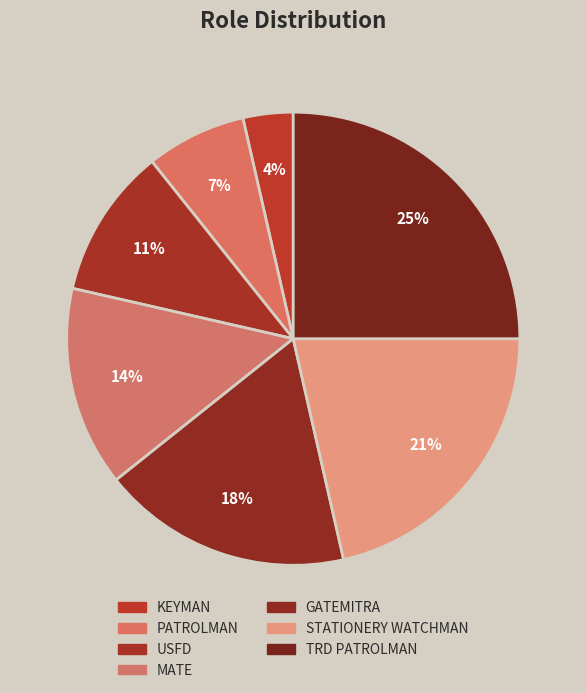

Is KEYMAN the majority of the pie?

No